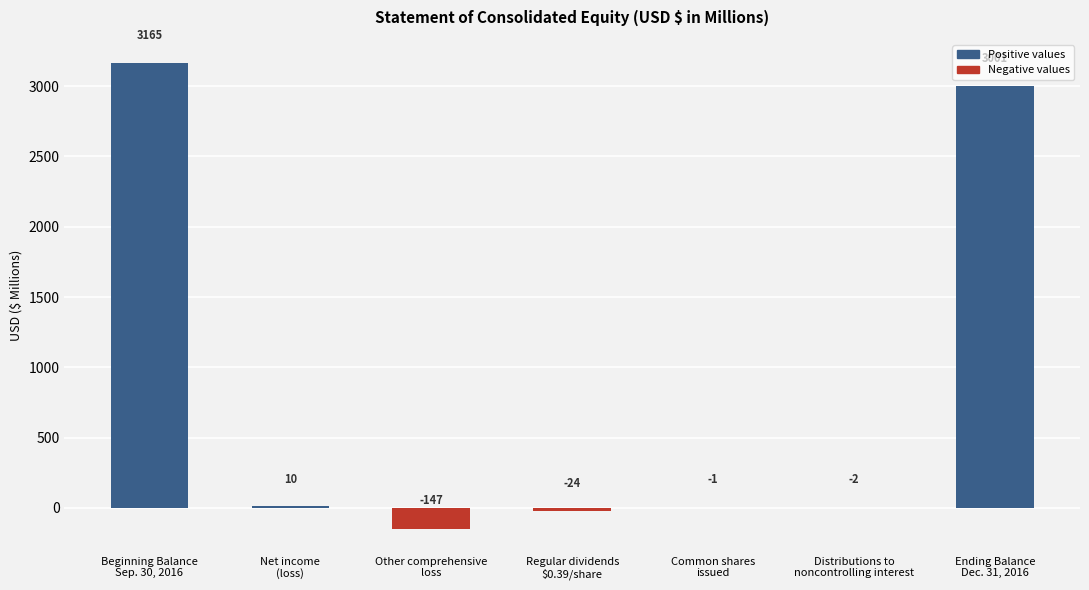

Which has a higher value, Common shares
issued or Net income
(loss)?

Net income
(loss)